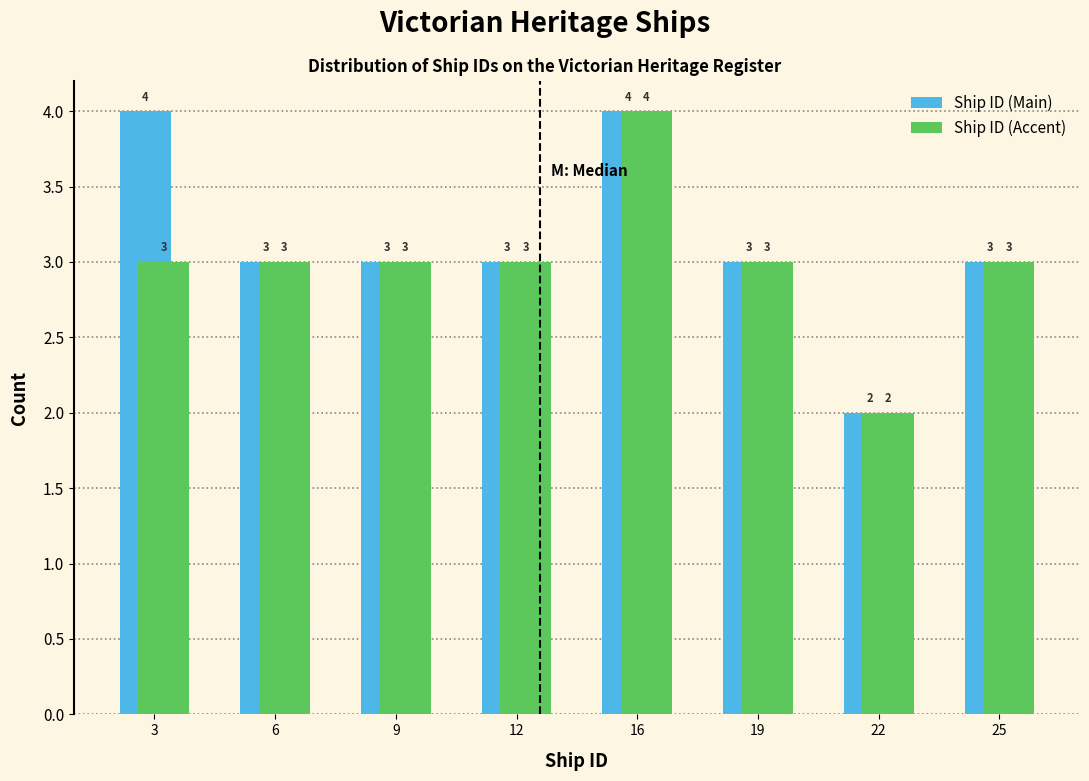

Reading right to left, list all the values displayed in this chart.

Ship ID (Main): 25=3	22=2	19=3	16=4	12=3	9=3	6=3	3=4
Ship ID (Accent): 25=3	22=2	19=3	16=4	12=3	9=3	6=3	3=3